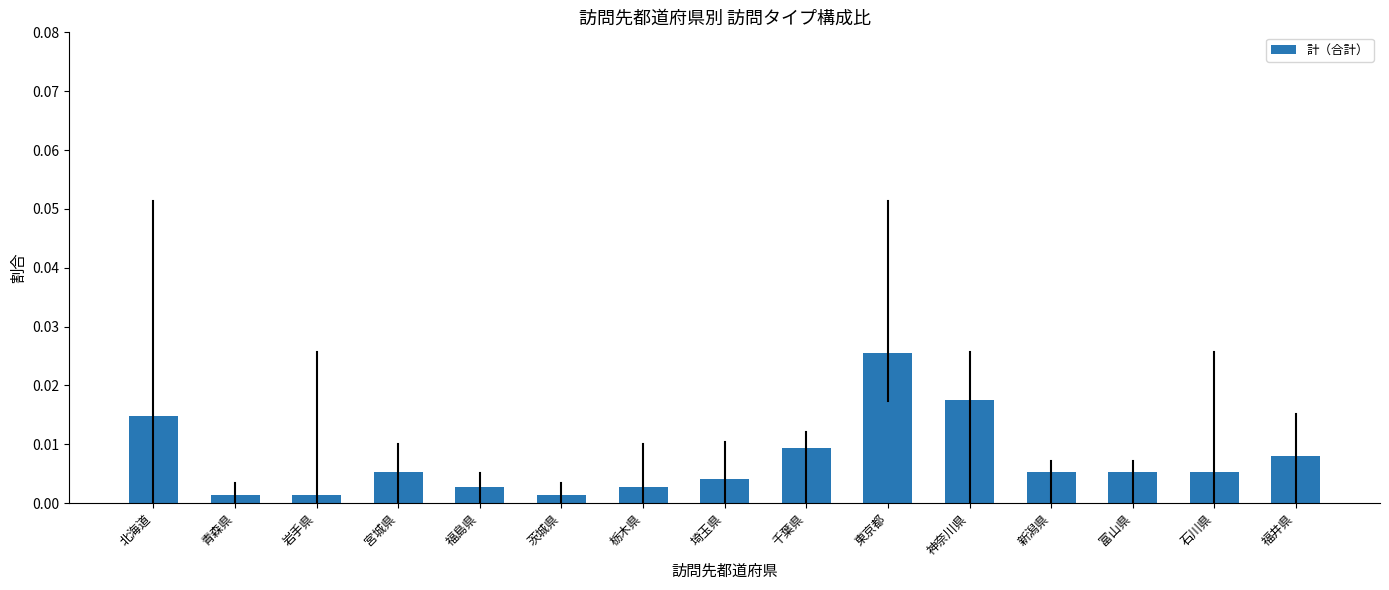

Are the bars grouped side by side (vs. stacked)?

No